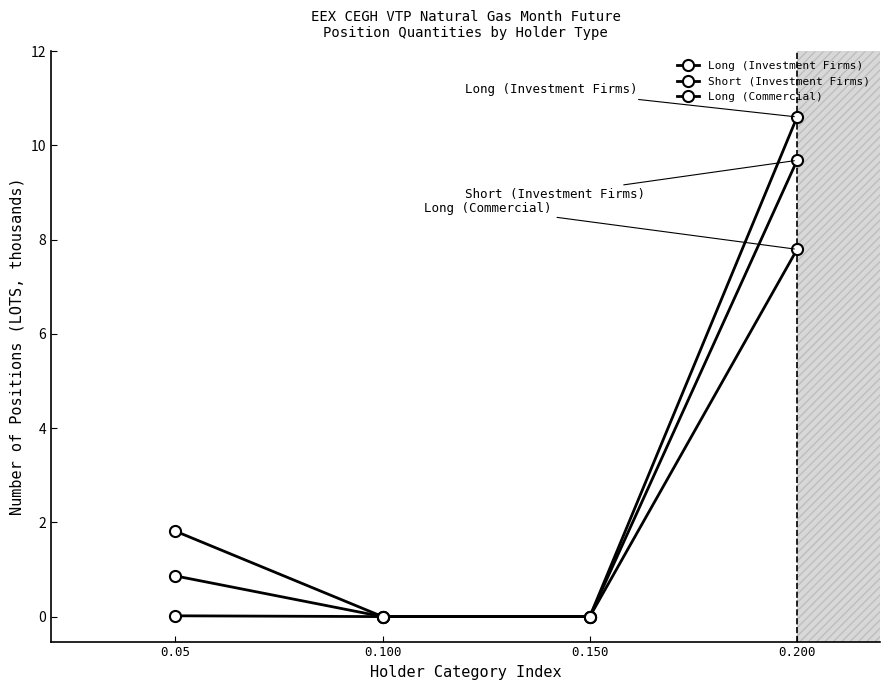

Is this an area chart (filled region under the line)?

No